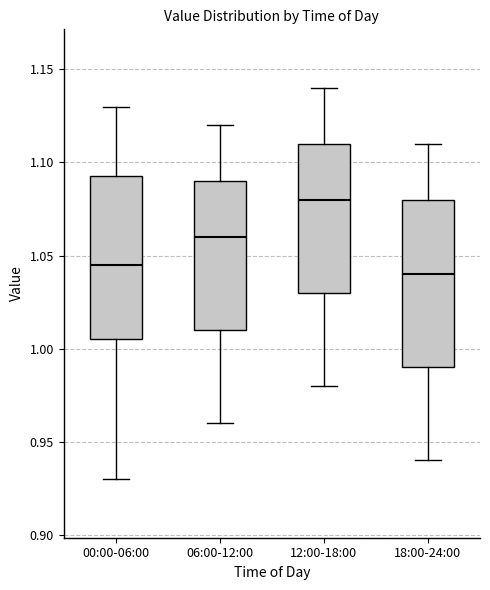

Where is the lower edge of the box for 00:00-06:00 on the y-axis? The values are not printed on the chart, so give them approximately, as read against the axis.

1.005